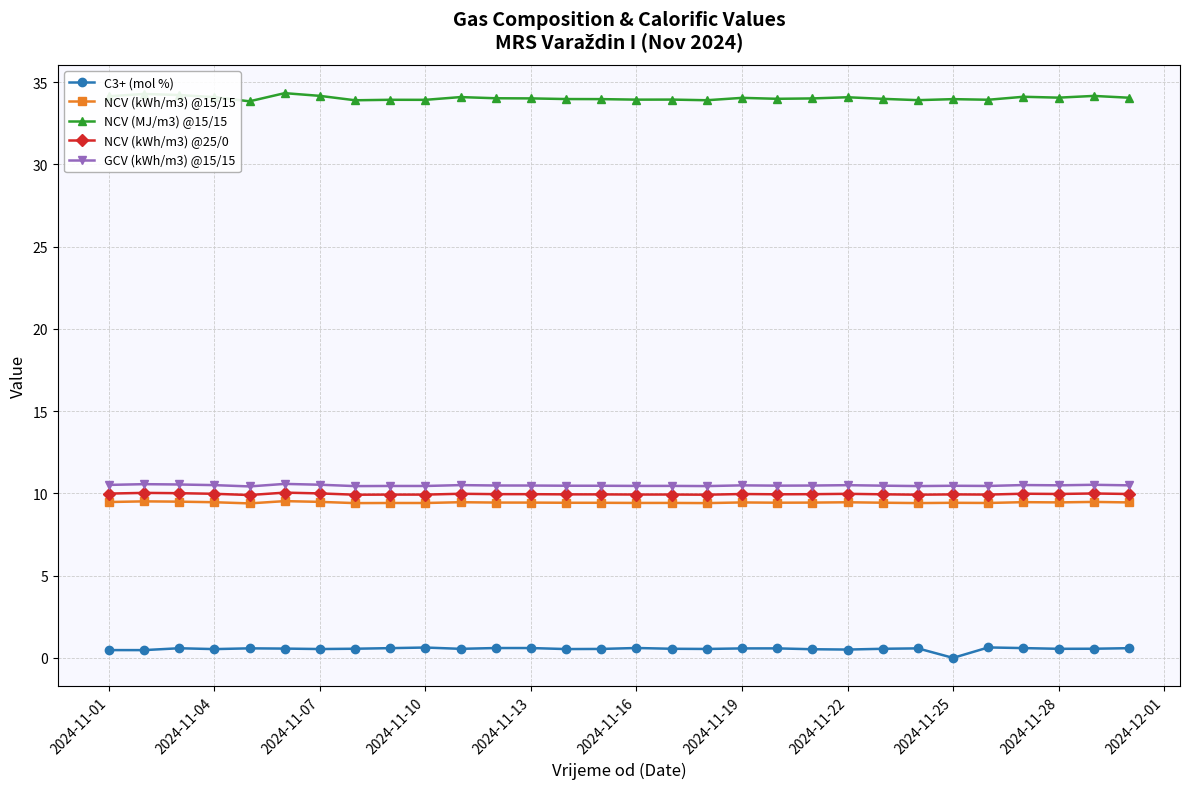

True or false: C3+ (mol %) and GCV (kWh/m3) @15/15 cross at least once.

False